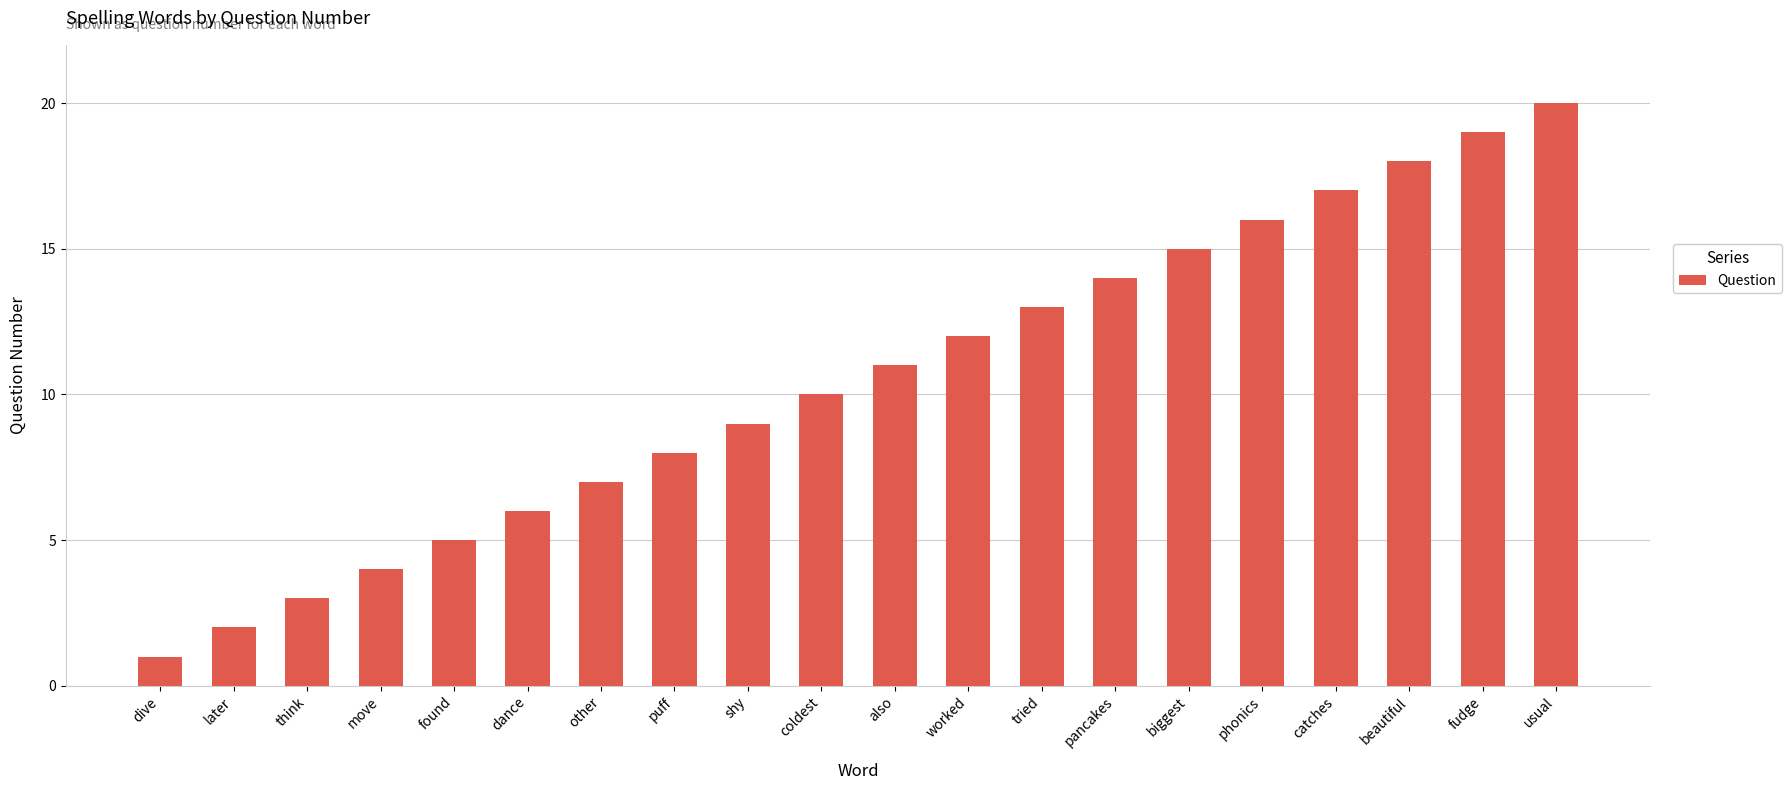

What is the difference between the maximum and minimum values?

19